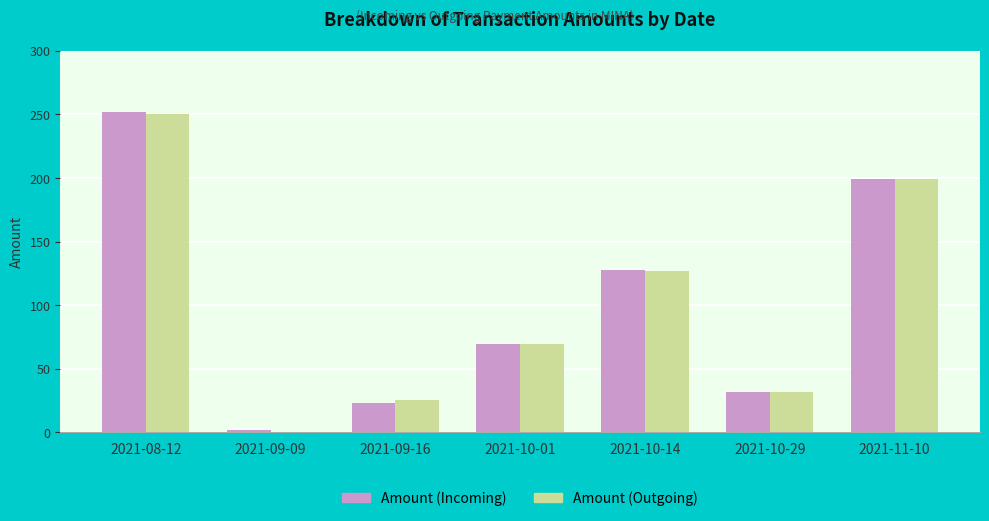

Which category has the highest value across all series?

2021-08-12